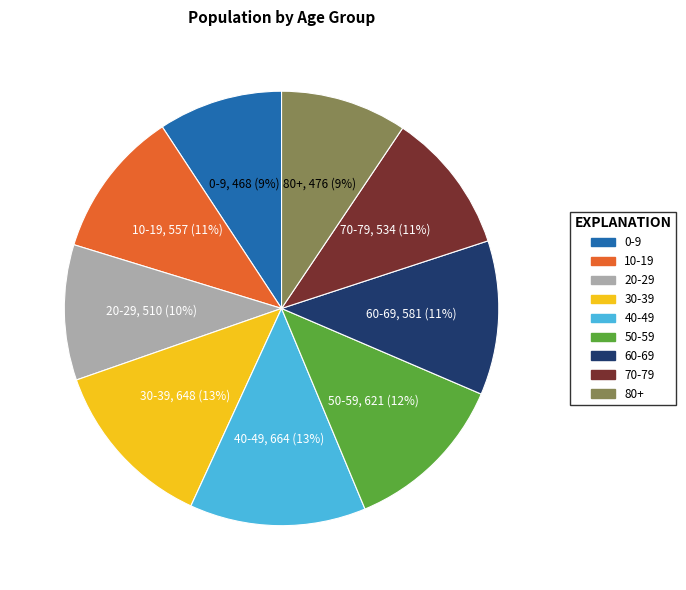

Is the sum of 60-69 and 30-39 greater than half?

No